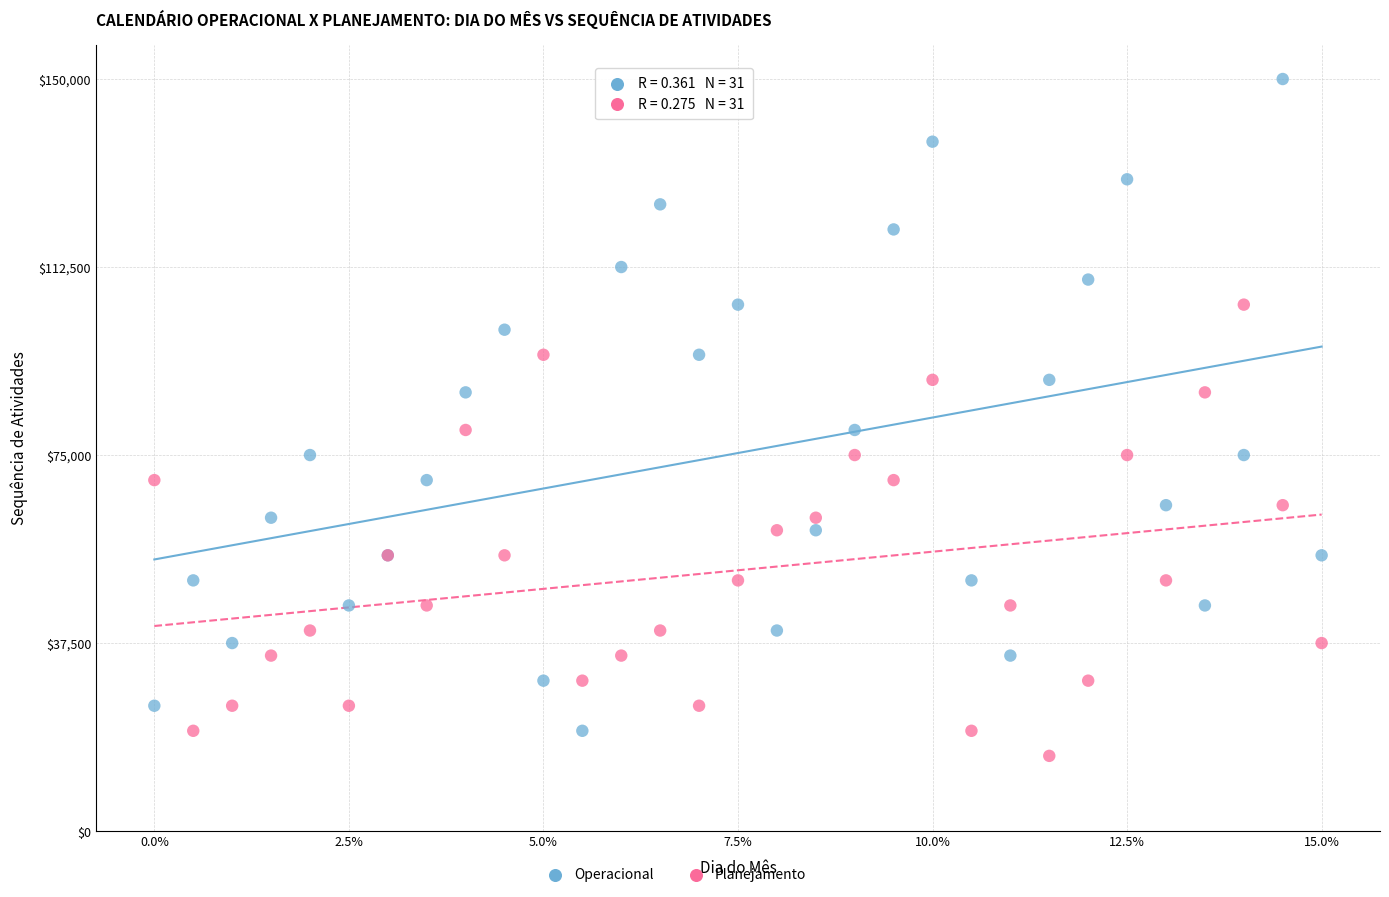

What are all the series names shown in the legend?

Operacional, Planejamento